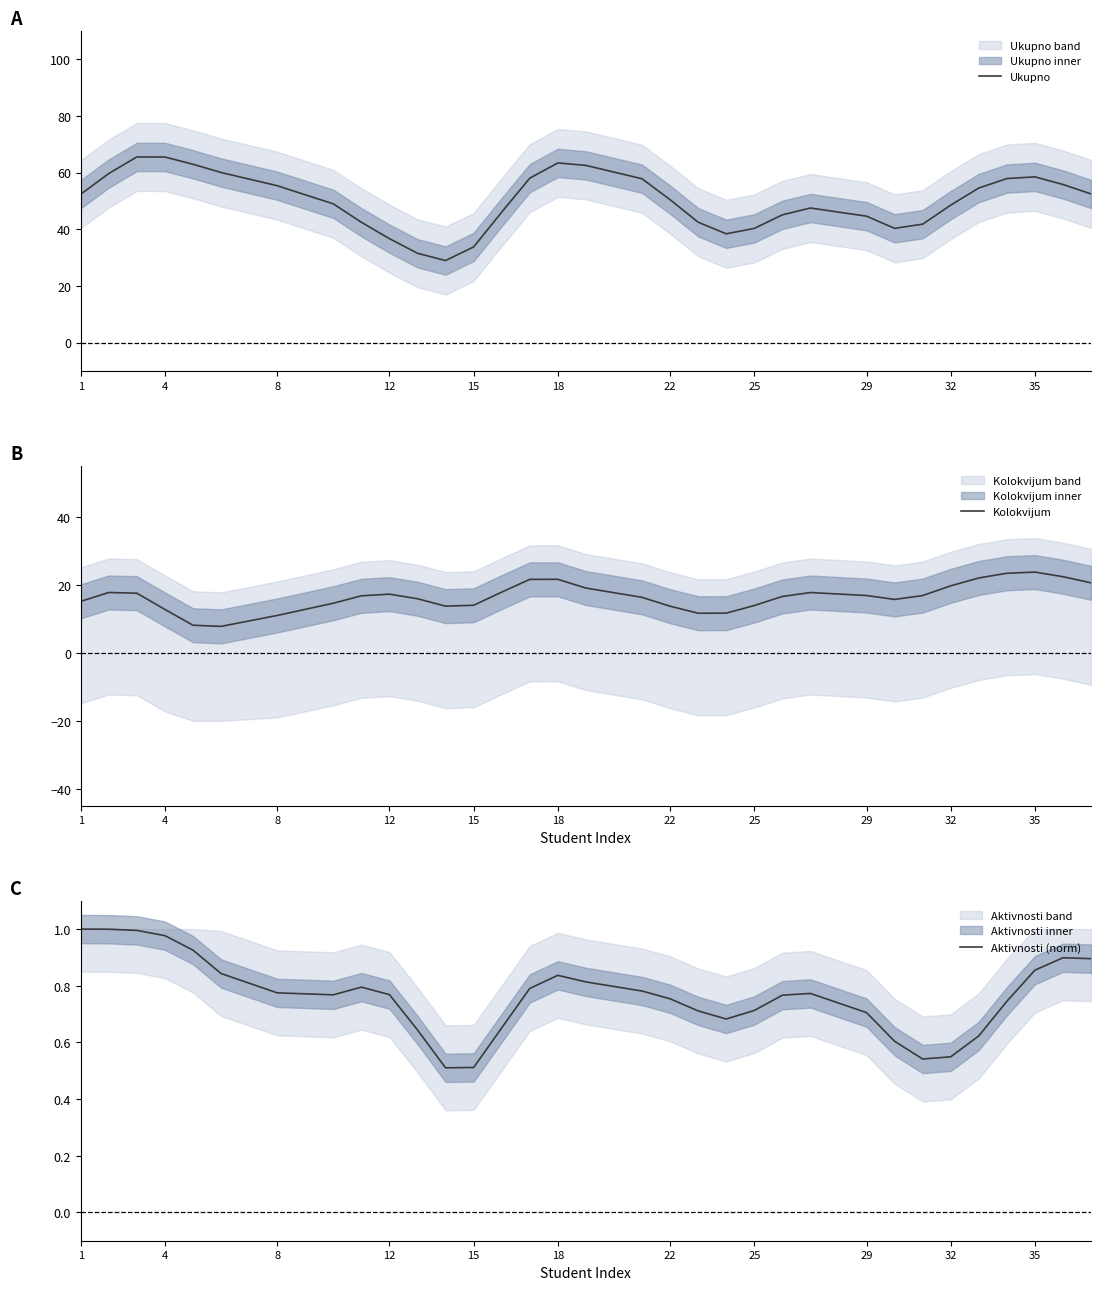

True or false: Aktivnosti (norm) and Ukupno cross at least once.

False